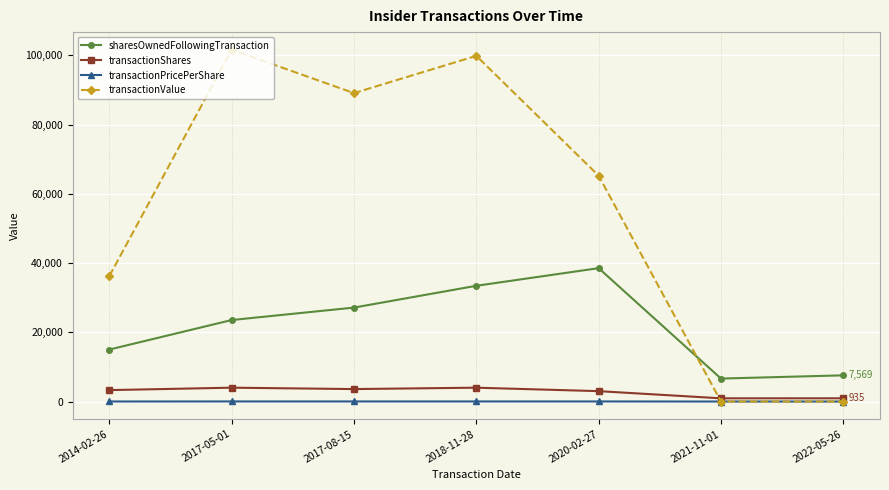

What is the minimum value for sharesOwnedFollowingTransaction?

6634.0